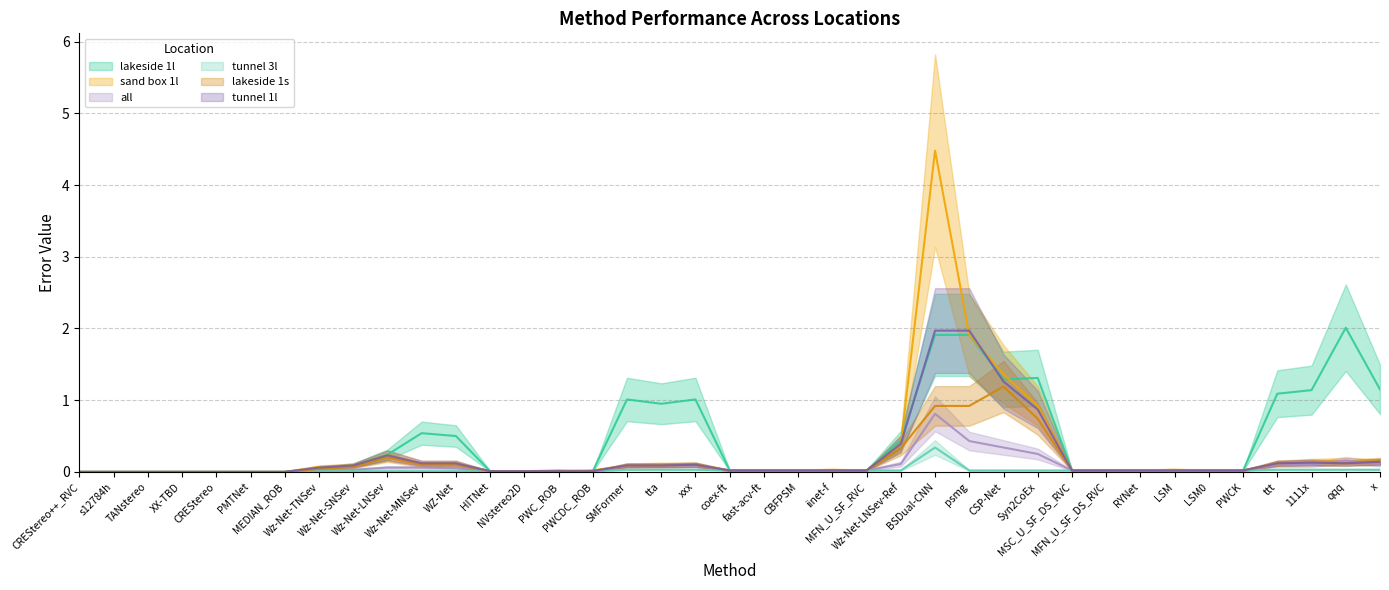

Does the chart have visible grid lines?

Yes